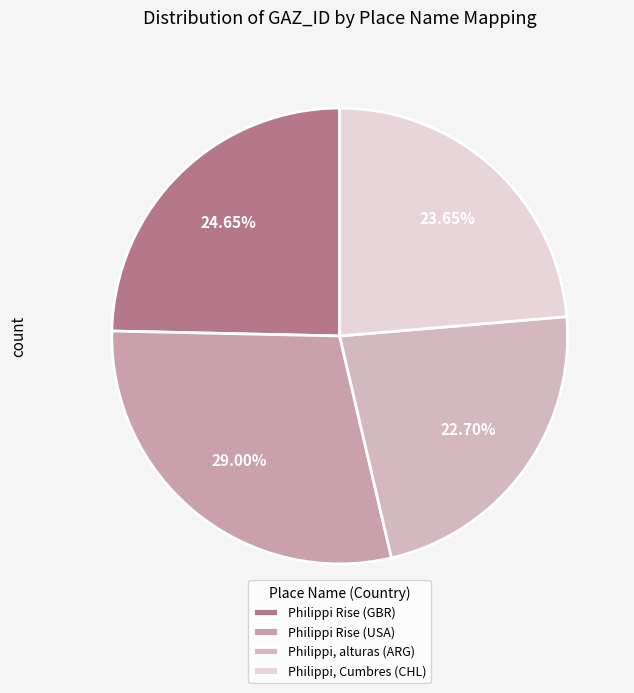

To the nearest percent, what is the average slice percentage?

25%